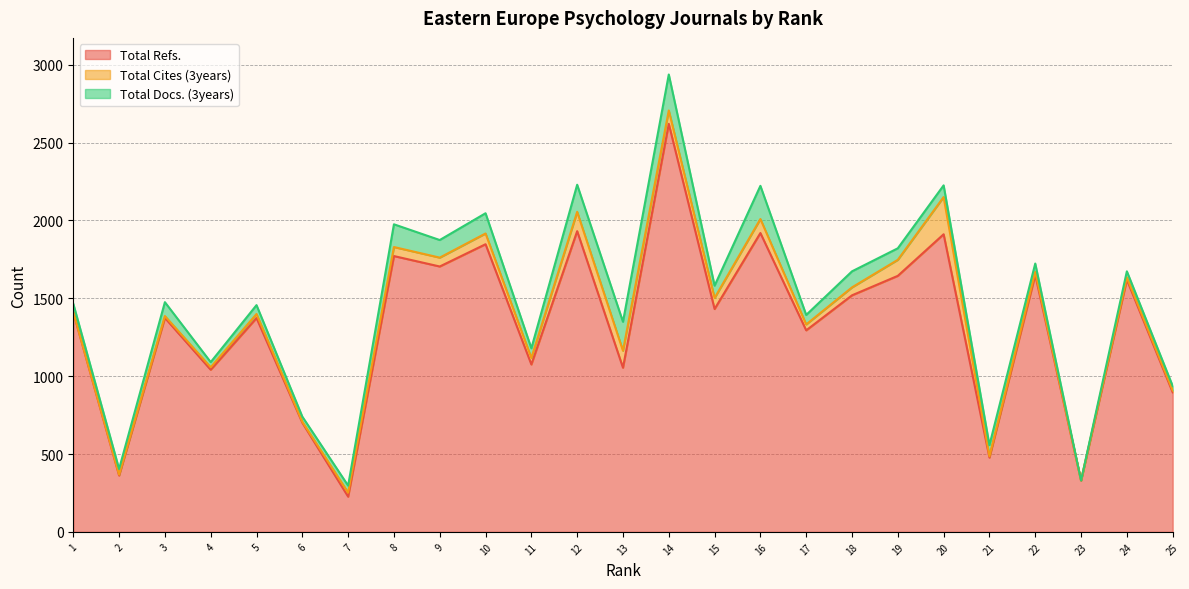

At which category is the sum across all series the highest?

14